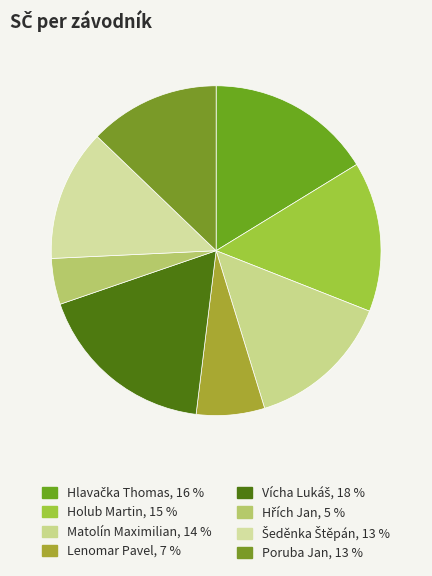

What percentage is the Poruba Jan slice, to the nearest percent?

13%